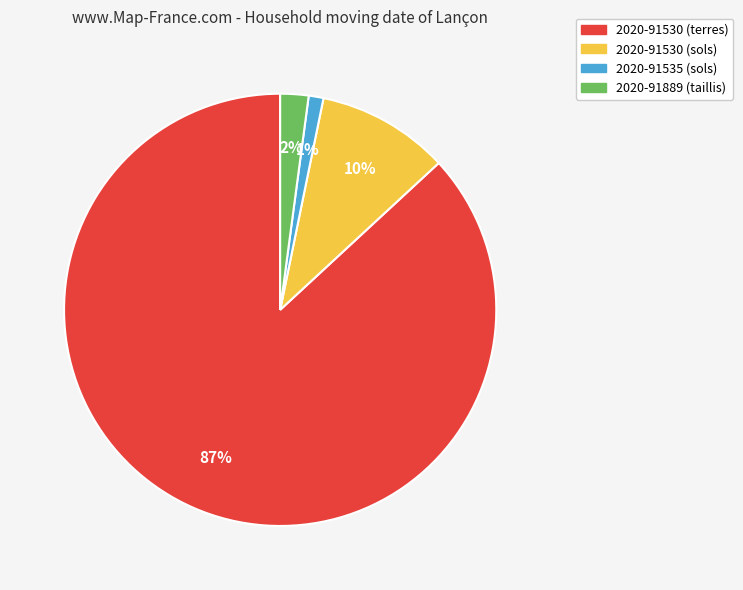

Between 2020-91530 (terres) and 2020-91535 (sols), which is larger?

2020-91530 (terres)